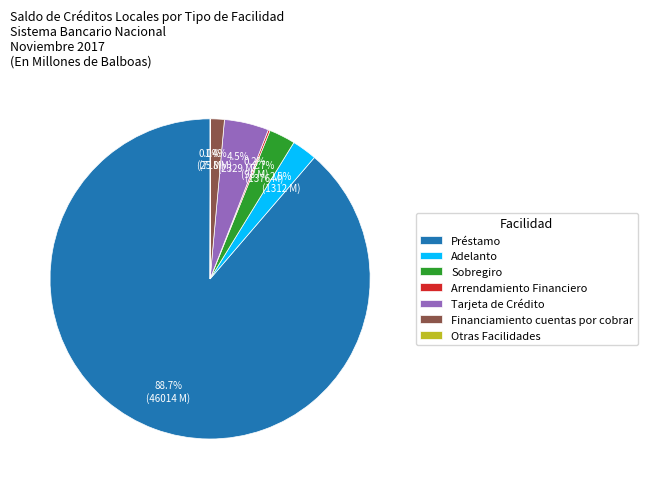

What is the largest slice in the pie chart?

Préstamo